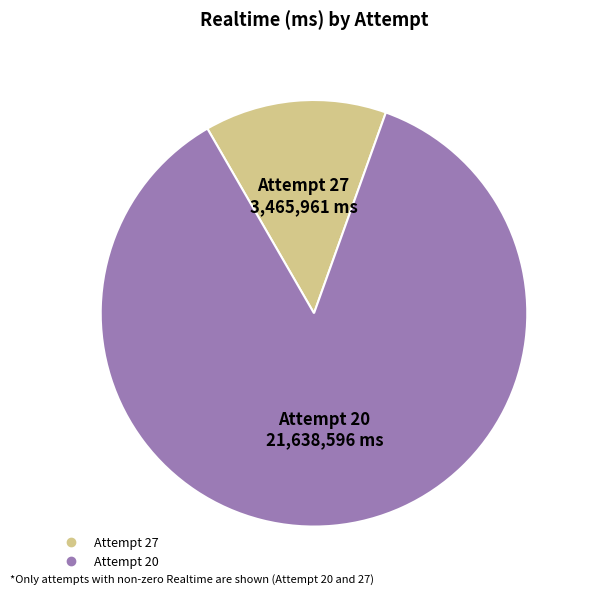

Is it true that Attempt 20 is 77% of the pie?

False